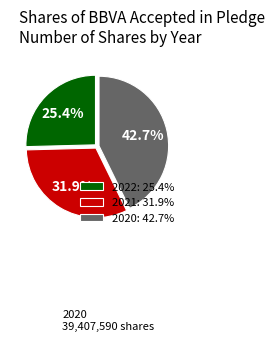

How much of the chart is everything except 2020?

57.3%